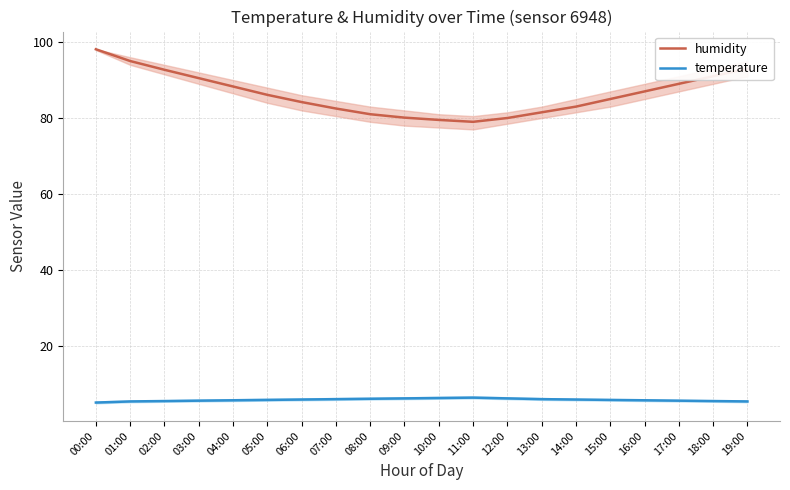

What is the difference between the maximum and minimum values in the temperature series?

1.3